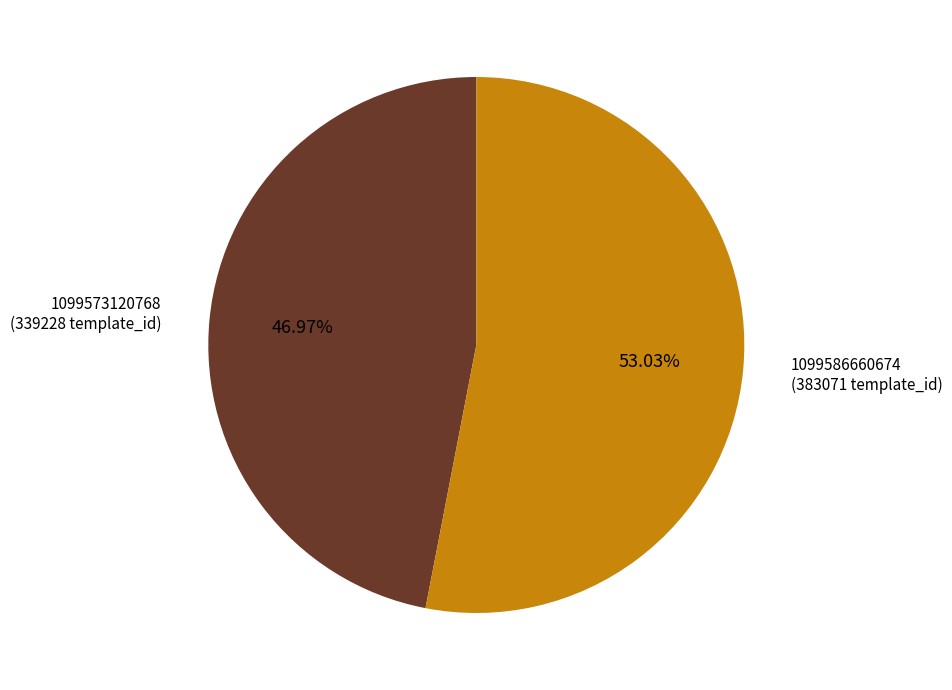

To the nearest percent, what is the difference between the largest and smallest slice percentages?

6%